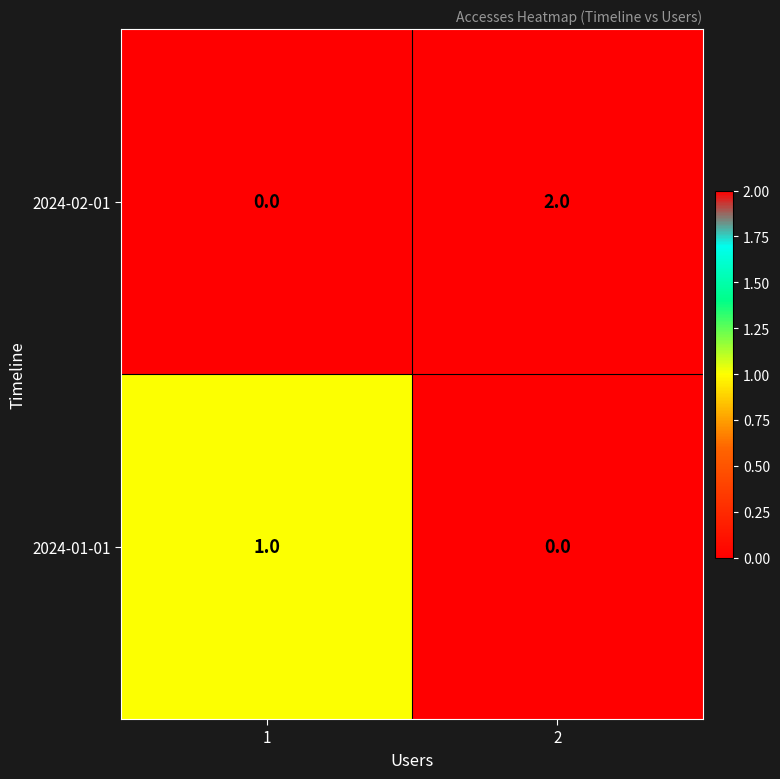

Which series has the largest total across all categories?

2024-02-01